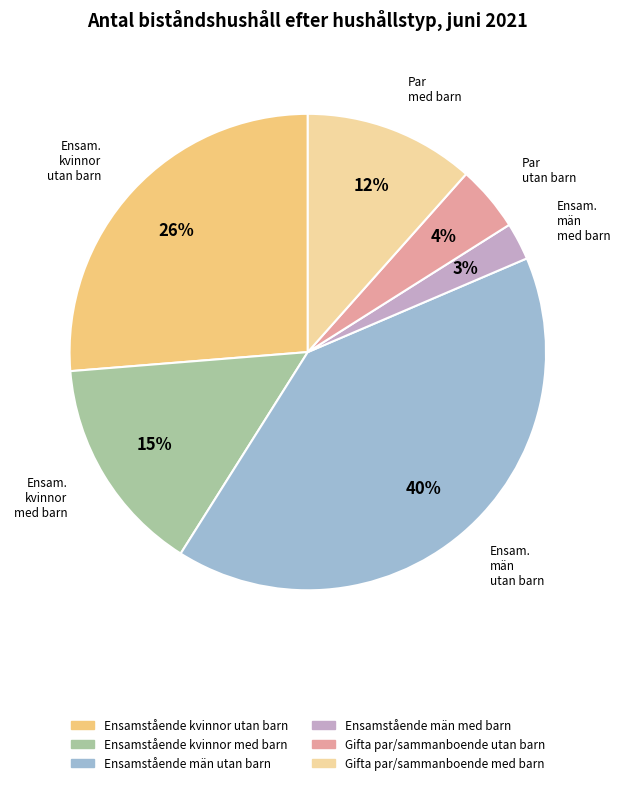

Is it true that Gifta par/sammanboende med barn is 12% of the pie?

True